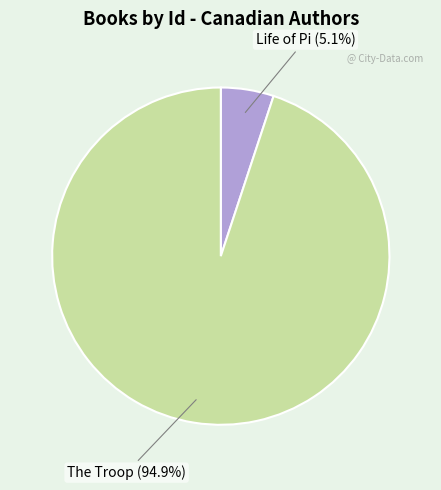

Do Life of Pi and The Troop together represent more than half of the pie?

Yes